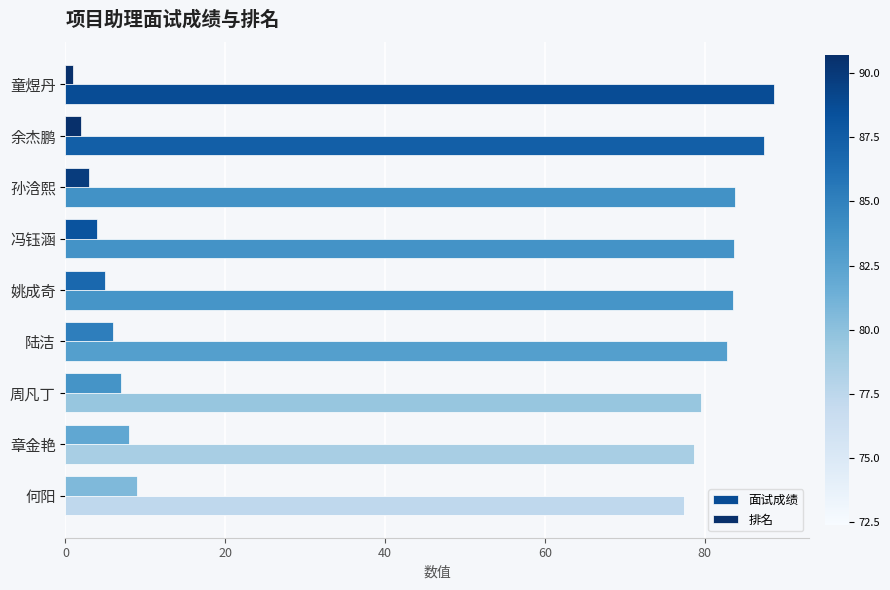

How many data points in 排名 are less than 5?

4